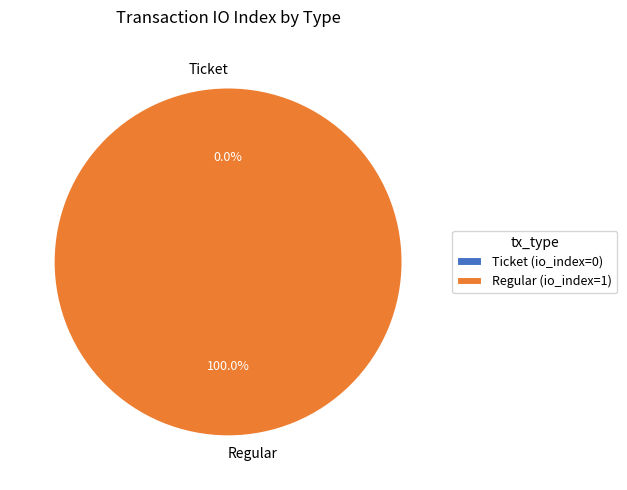

True or false: Regular accounts for 99% of the total.

False